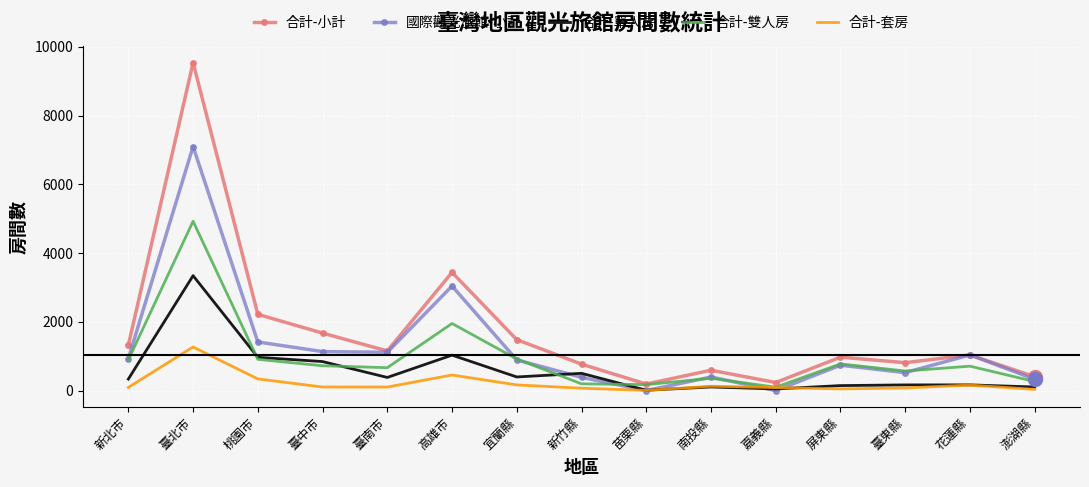

Is the value of 合計-套房 at 嘉義縣 greater than the value of 合計-小計 at 嘉義縣?

No